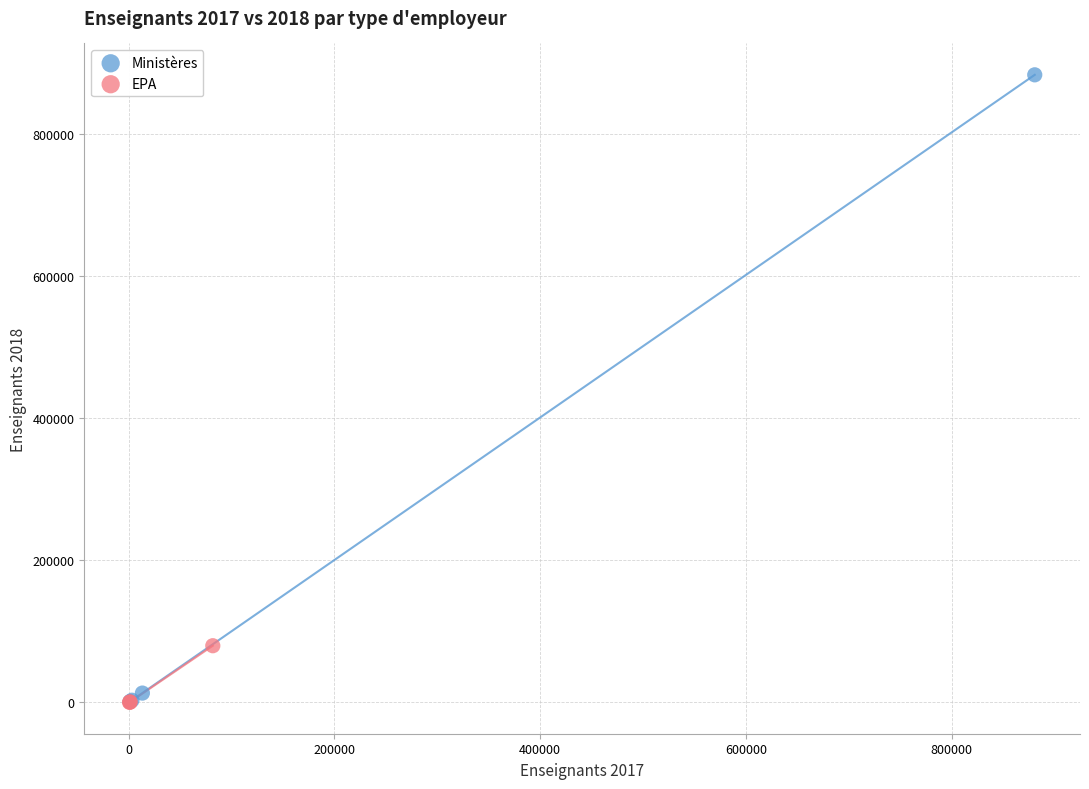

Which series contains the highest Y value?

Ministères